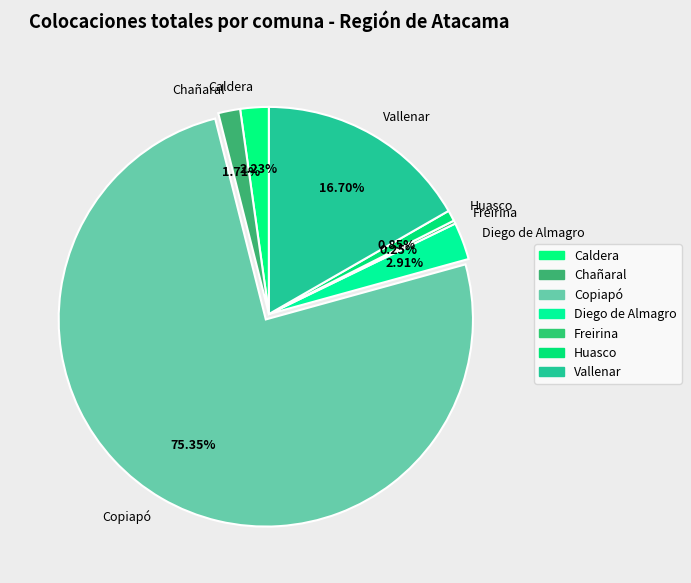

Which category has the biggest portion of the pie?

Copiapó